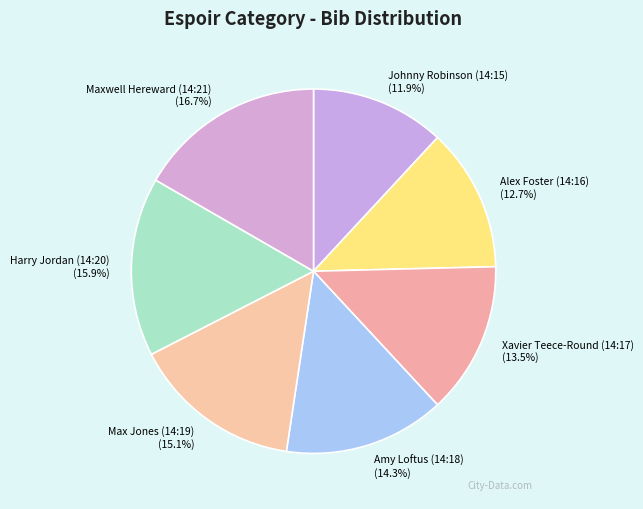

Which has a higher value, Harry Jordan (14:20) or Amy Loftus (14:18)?

Harry Jordan (14:20)